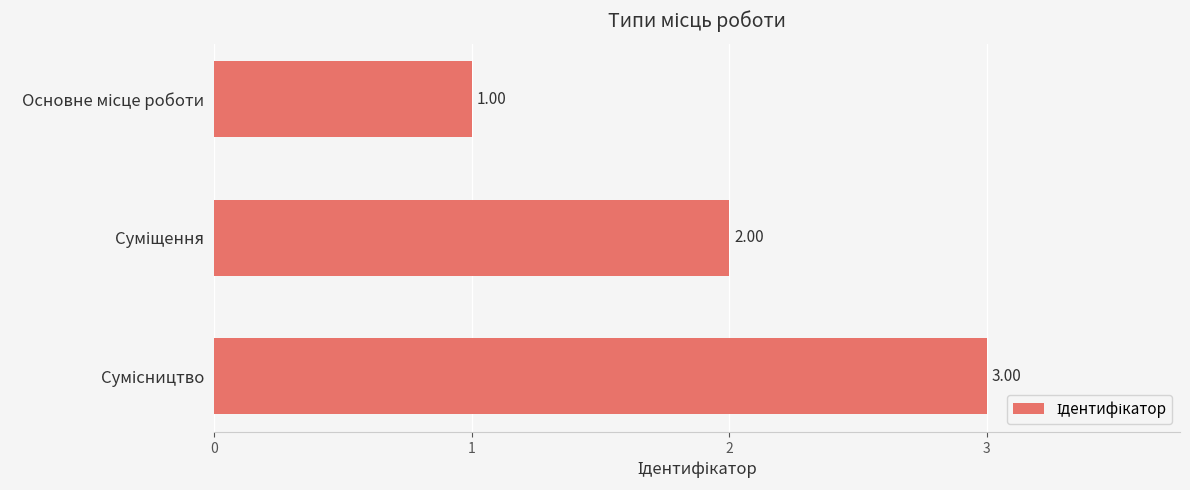

What is the sum of all values?

6